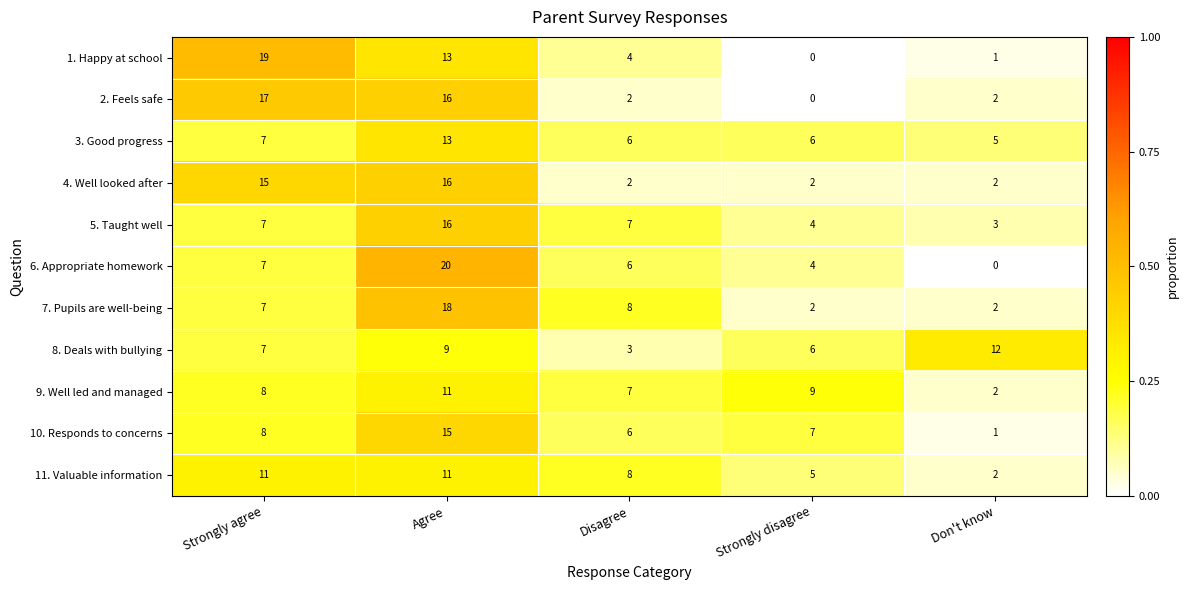

At which category is the sum across all series the highest?

Agree